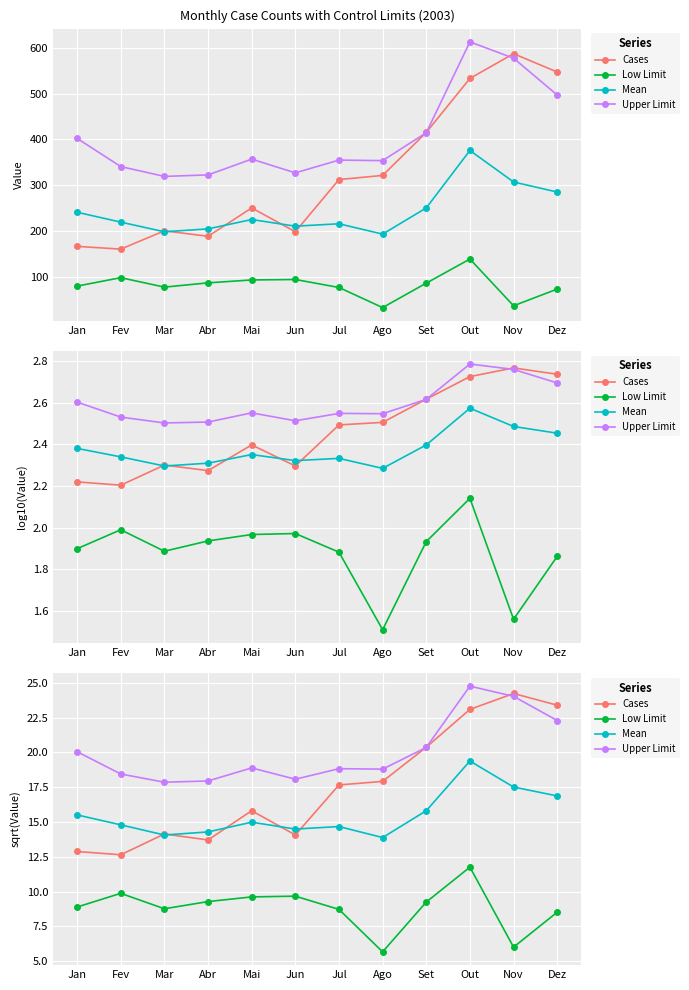

What is the value of the Low Limit point at the 11th from the left?

6.0